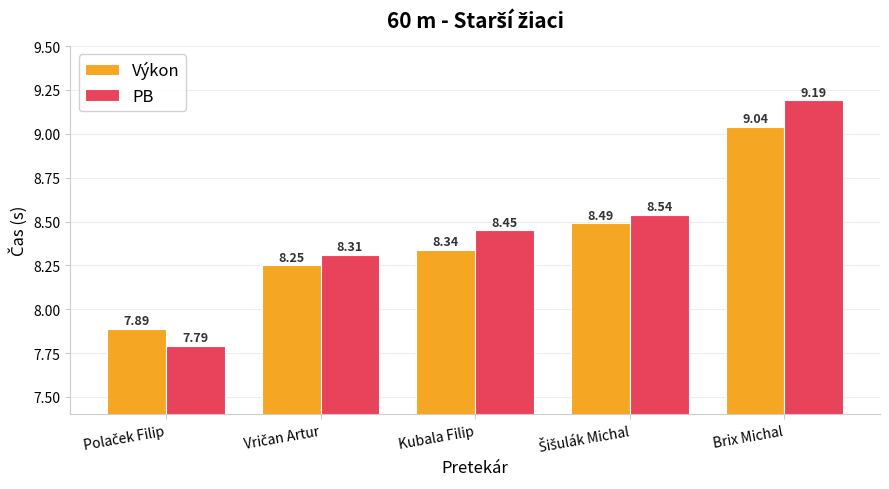

The Výkon series shows 5.1 at Brix Michal. True or false?

False